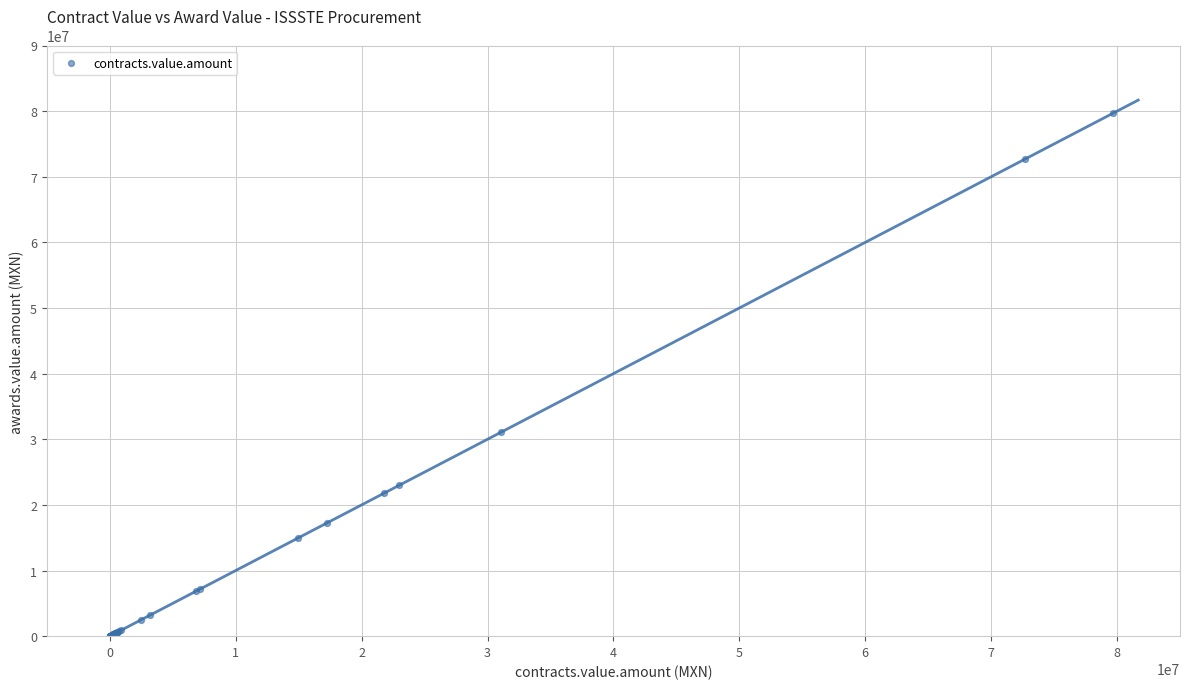

What Y value in the scatter plot is closest to 39859928?

31100000.0